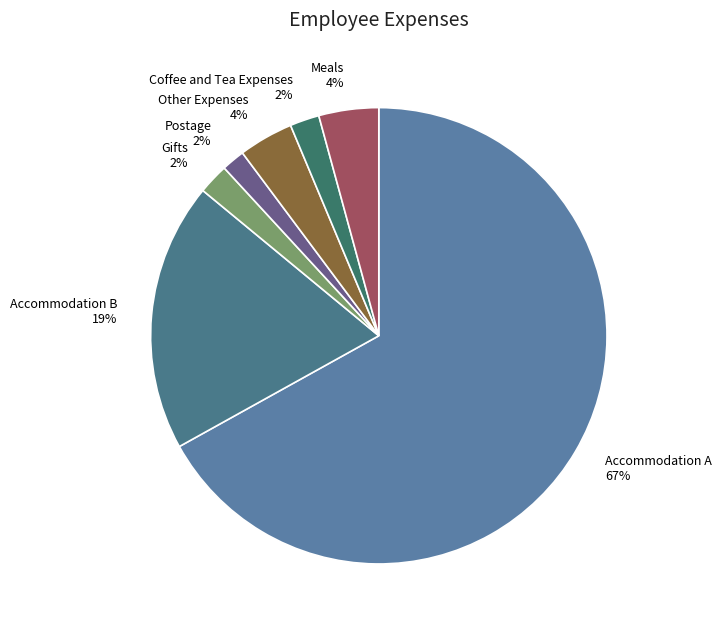

Is it true that Accommodation B is 19% of the pie?

True